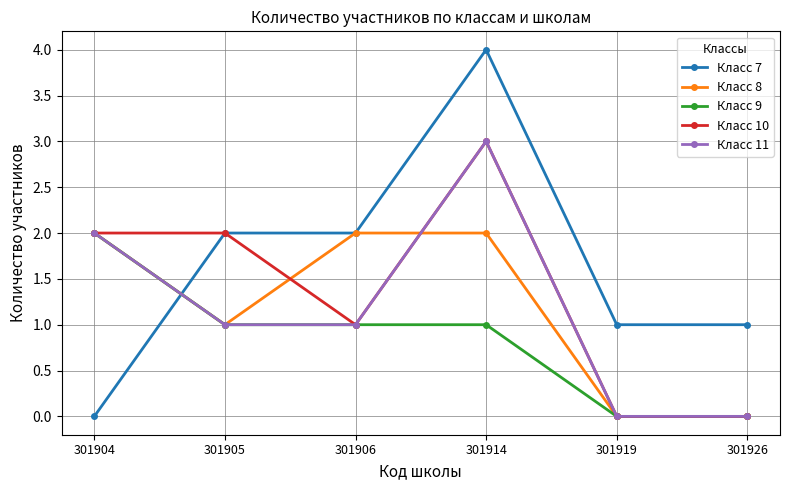

At which label does Класс 7 reach its minimum?

301904